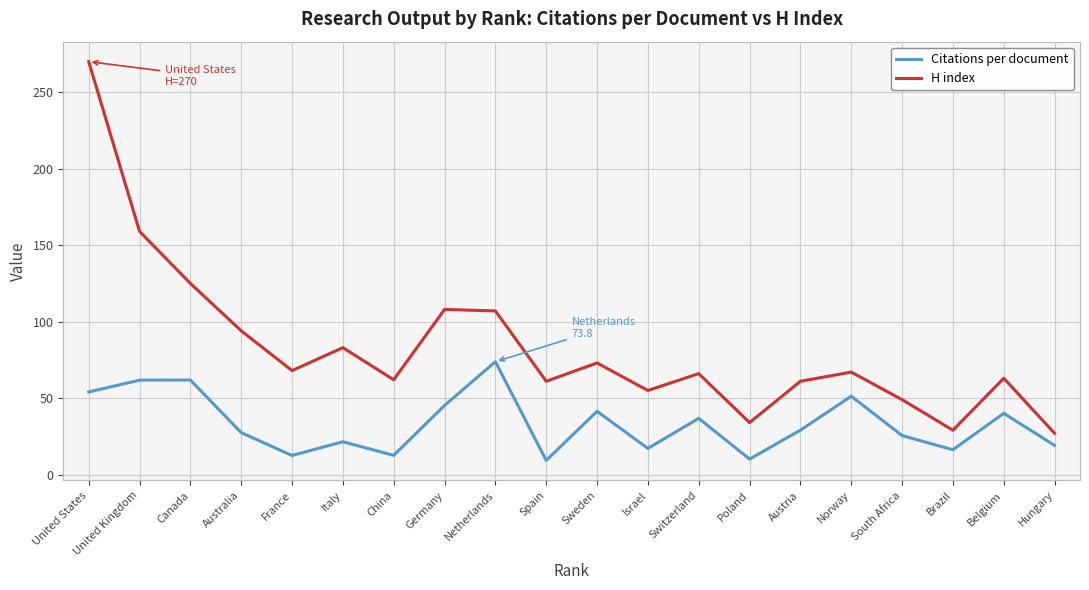

The H index series shows 66.0 at Switzerland. True or false?

True